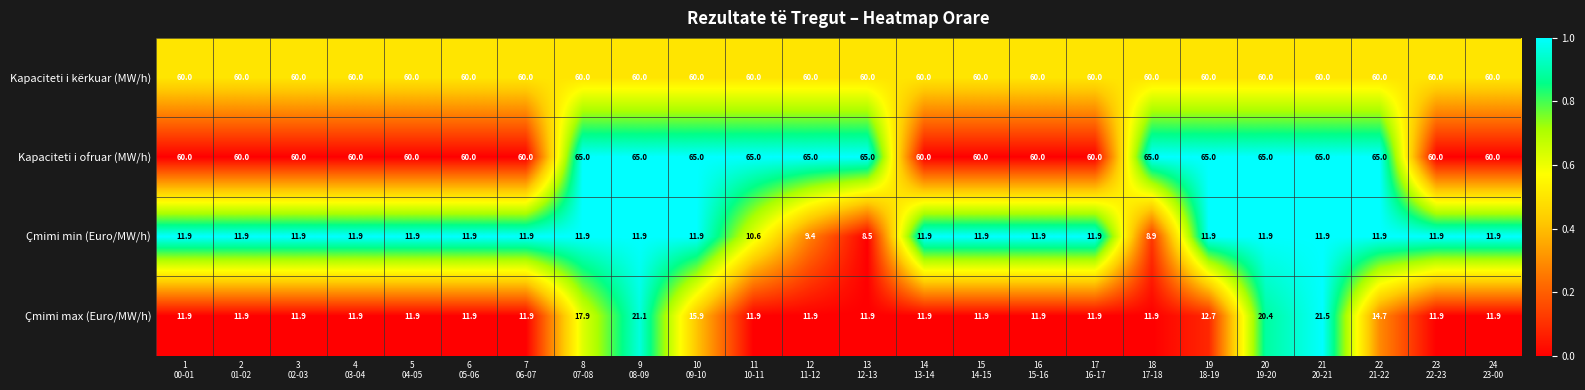

At how many categories does at least one series exceed 22?

24